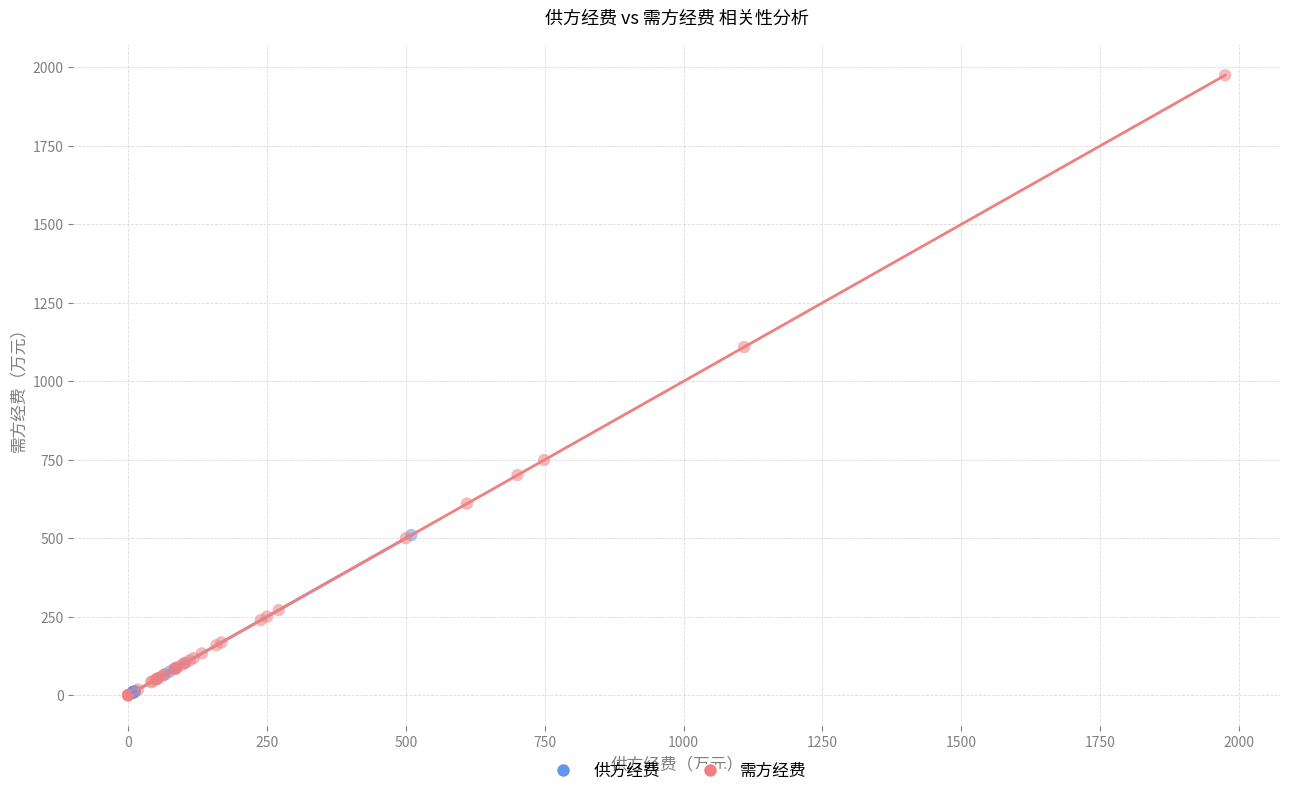

Which series contains the highest Y value?

需方经费